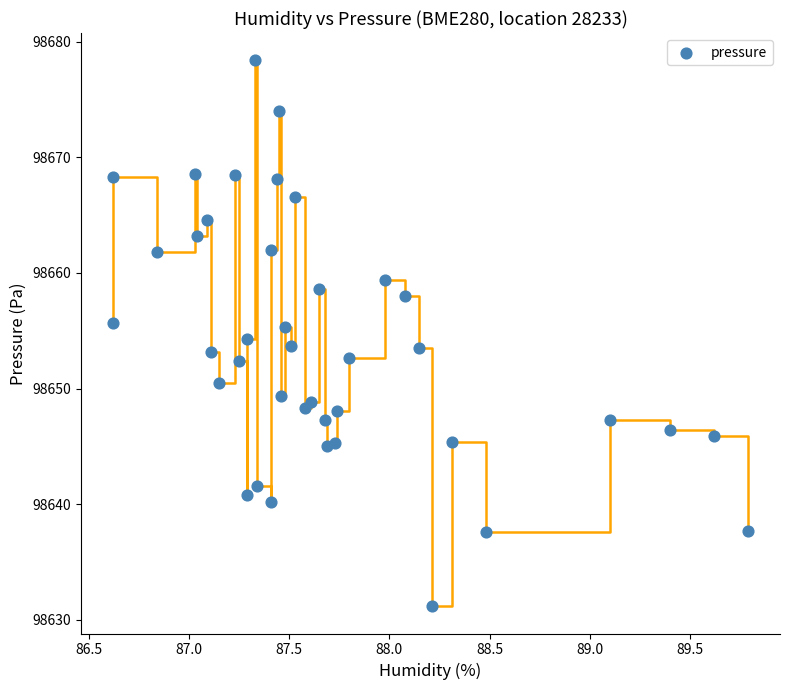

What is the range of X values (max minus min)?

3.2